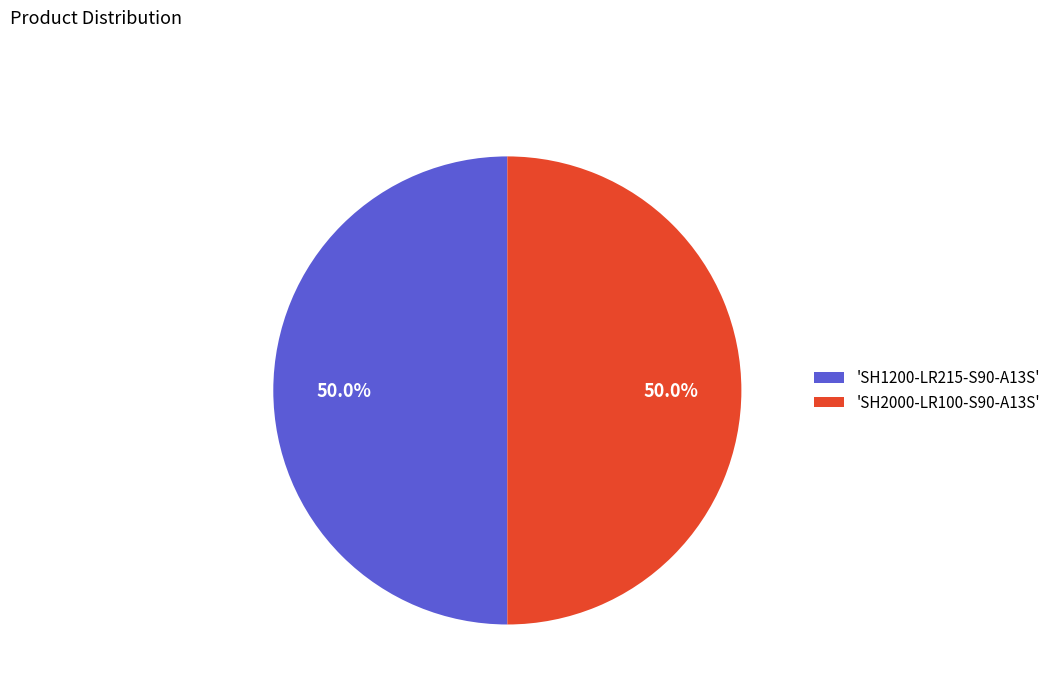

Approximately how many times larger is the value at 'SH2000-LR100-S90-A13S' compared to 'SH1200-LR215-S90-A13S'?

1.0